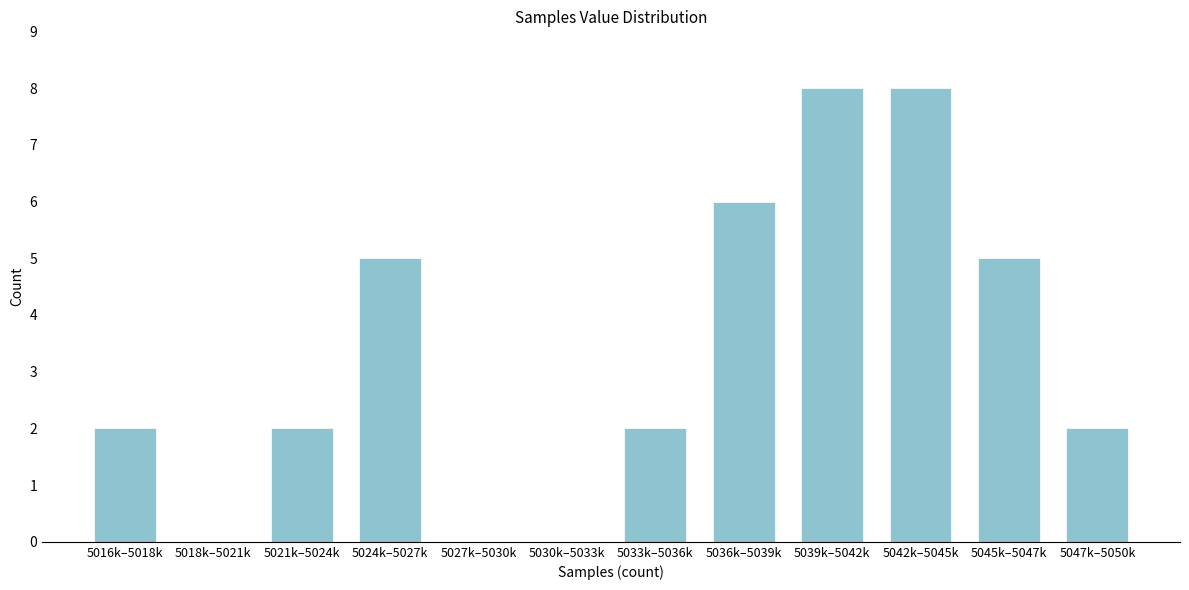

Reading right to left, list all the values displayed in this chart.

5047k–5050k=2	5045k–5047k=5	5042k–5045k=8	5039k–5042k=8	5036k–5039k=6	5033k–5036k=2	5030k–5033k=0	5027k–5030k=0	5024k–5027k=5	5021k–5024k=2	5018k–5021k=0	5016k–5018k=2